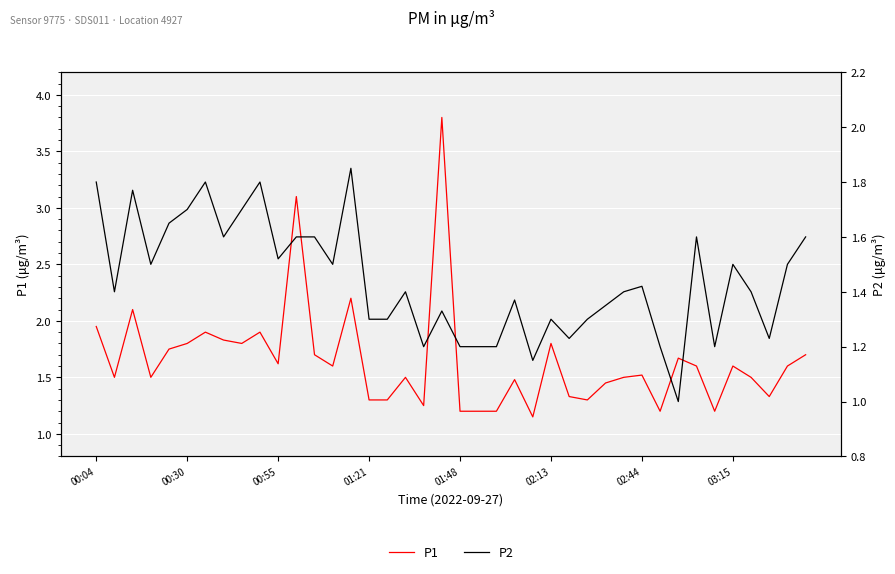

The P1 series shows 2.3 at 13. True or false?

False